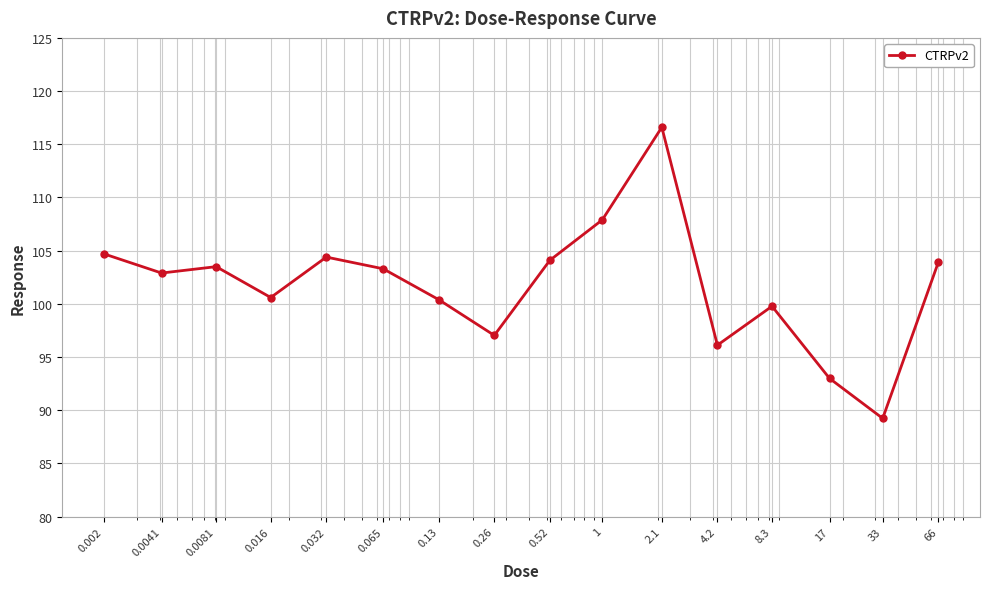

What is the greatest value displayed?

116.6